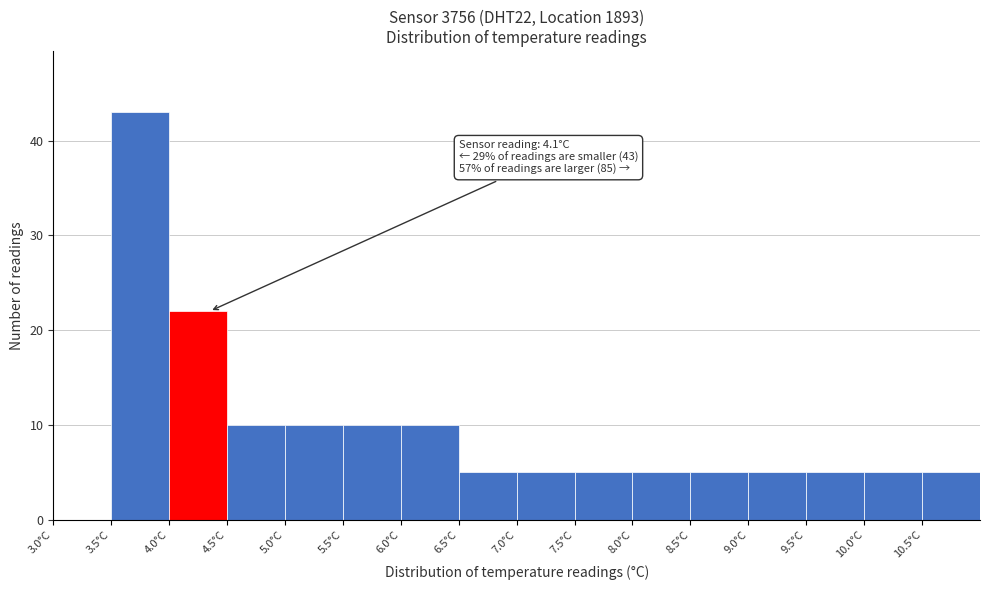

Which range on the x-axis has the tallest bar?

3.5 to 4.0